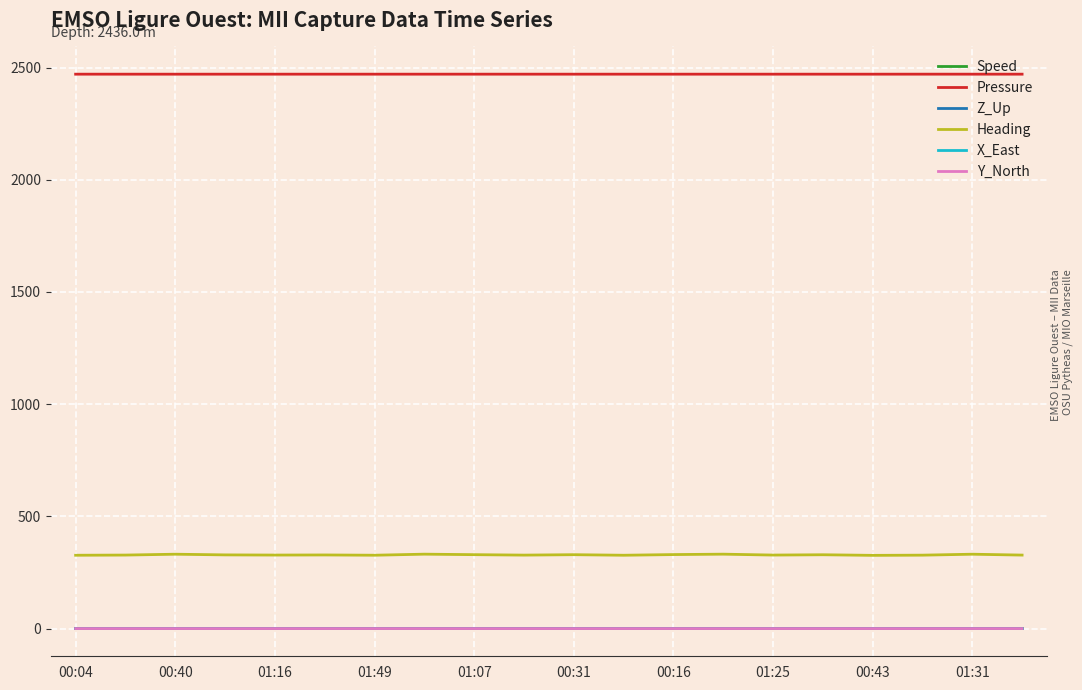

Which series has the widest spread of values?

Heading